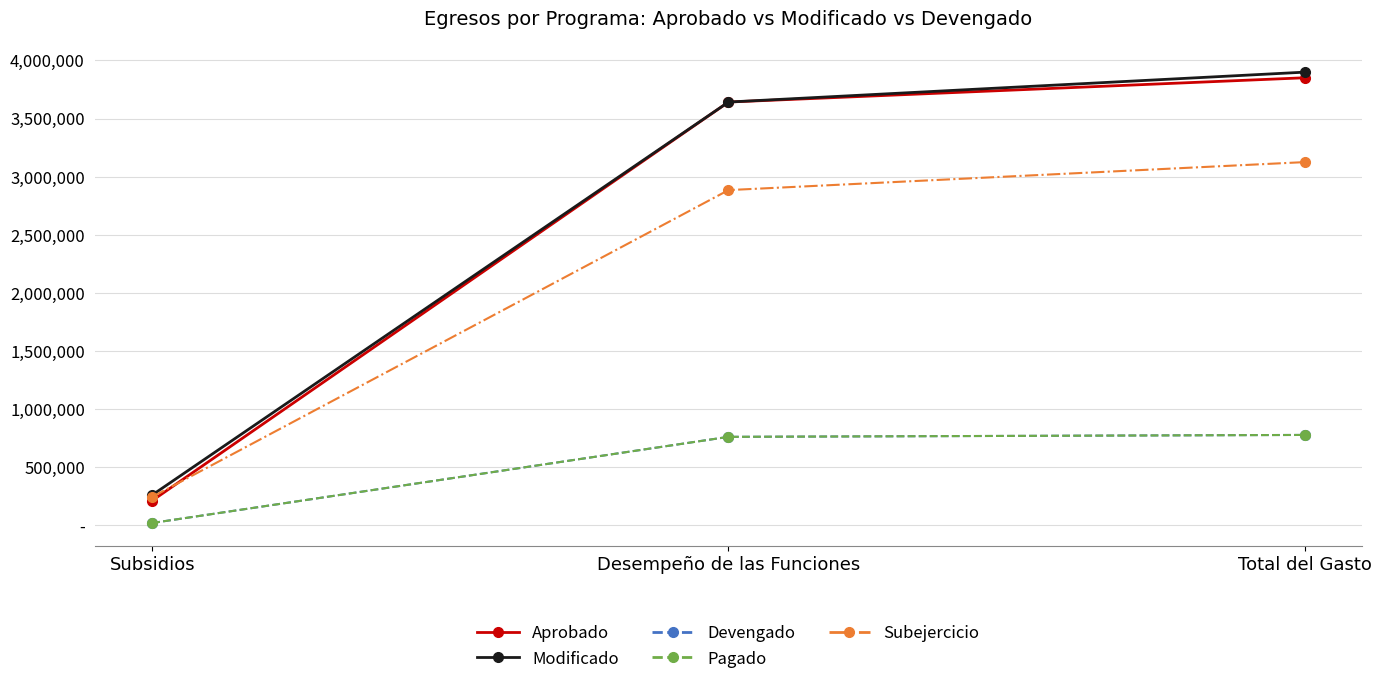

Does the chart have visible grid lines?

Yes